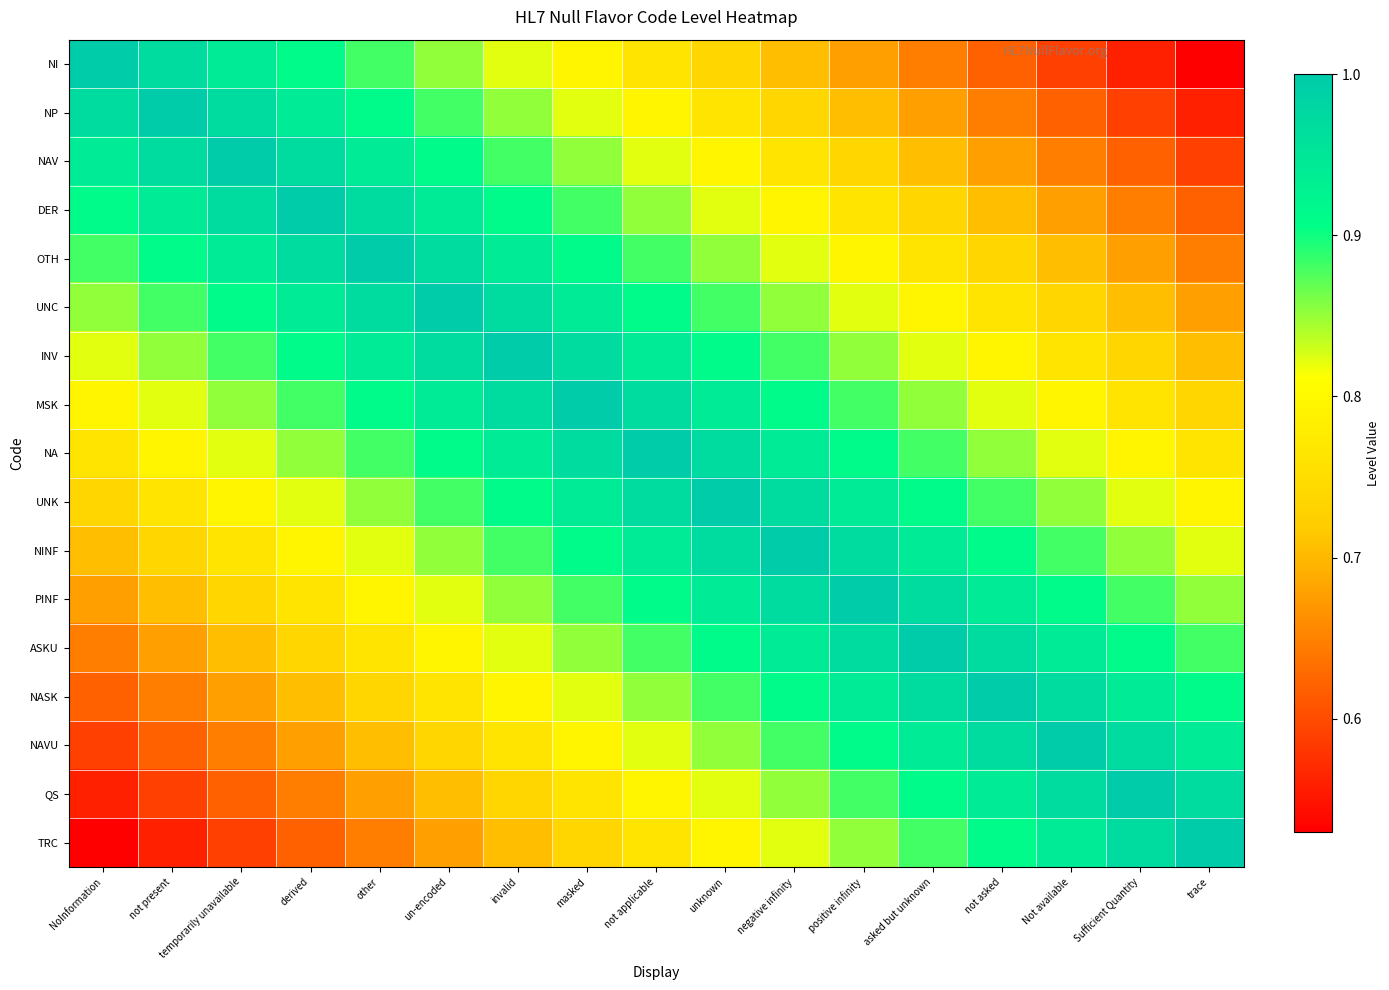

At which category is the sum across all series the highest?

not applicable